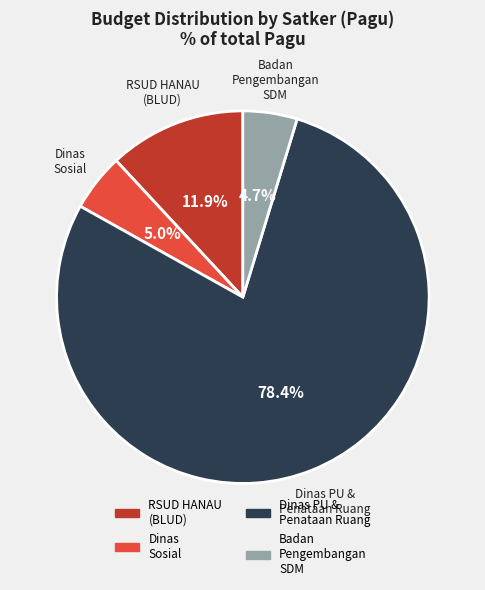

Count the number of slices in the pie.

4